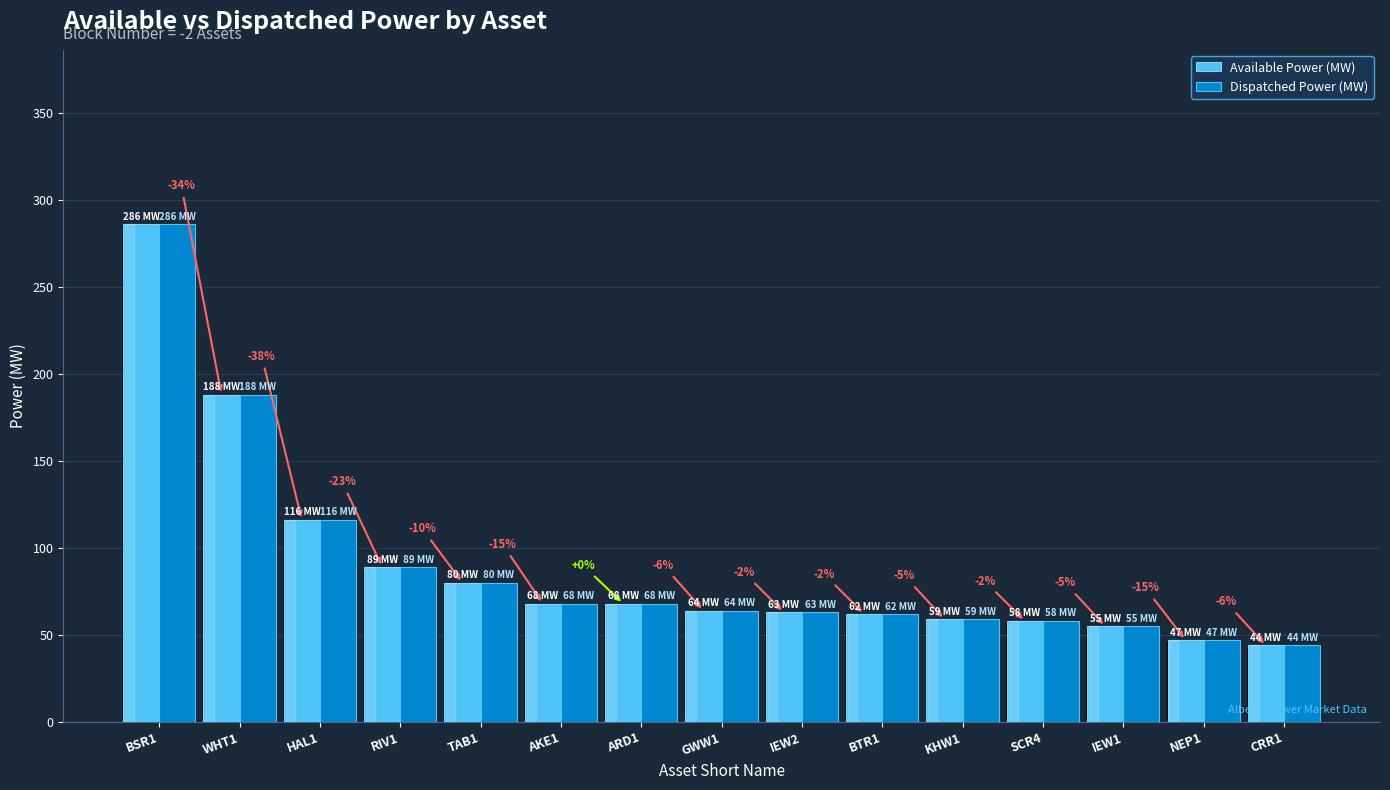

What is the difference between the maximum and minimum values in the Available Power (MW) series?

242